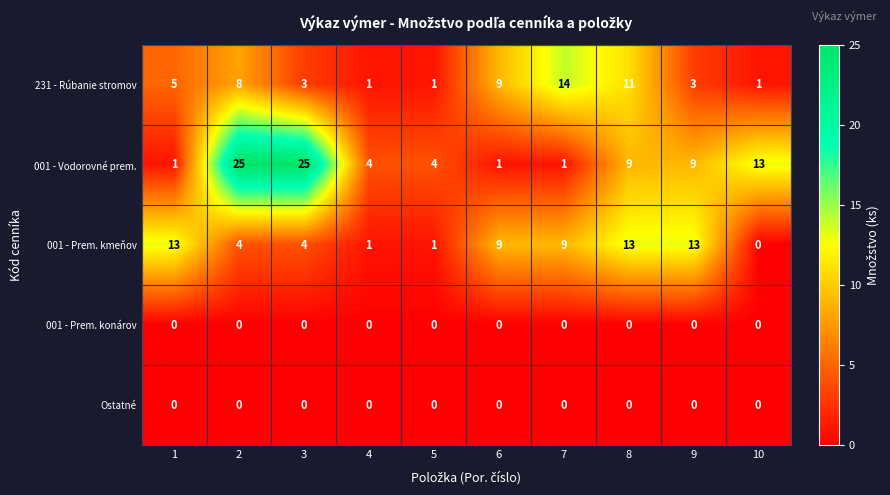

What is the difference between the second highest and minimum values in the 001 - Vodorovné prem. series?

24